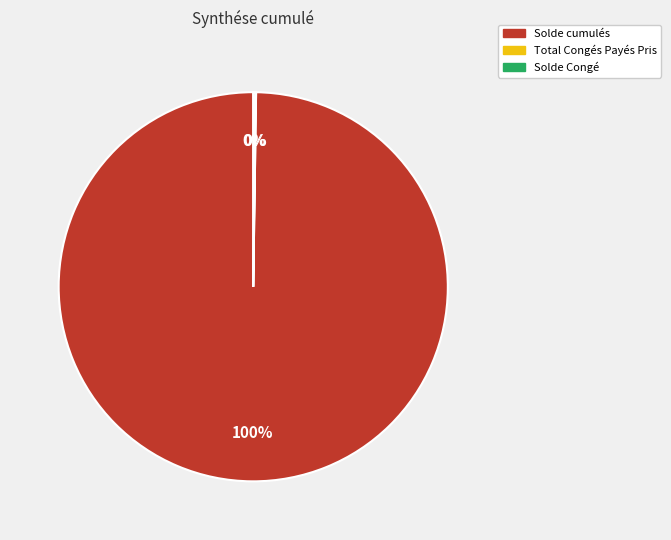

Is there any slice that represents more than half of the pie?

Yes